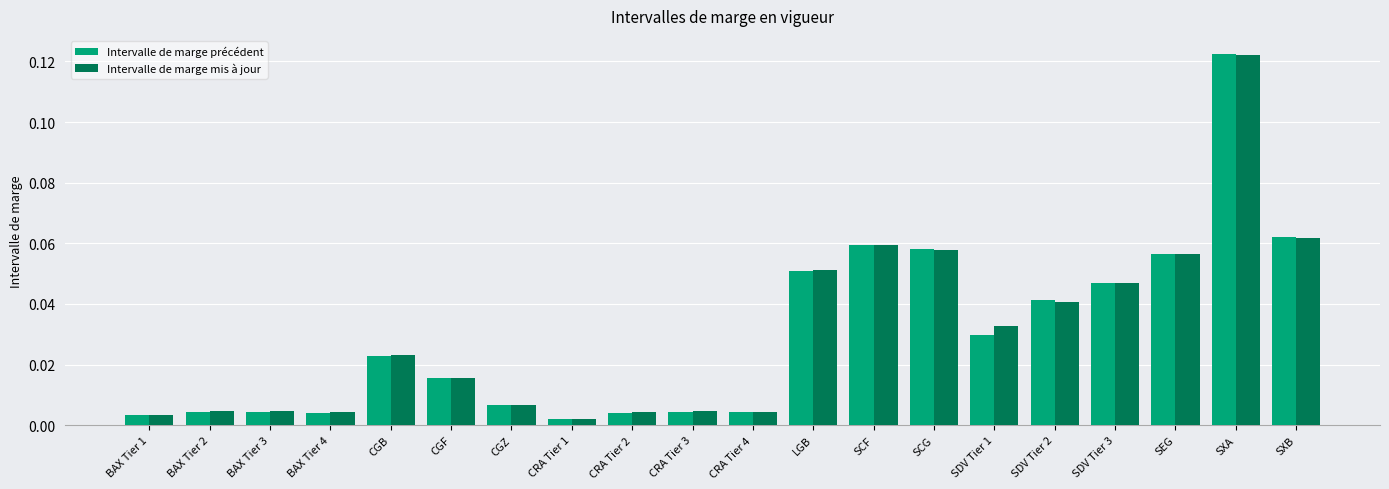

Which series has the widest spread of values?

Intervalle de marge précédent